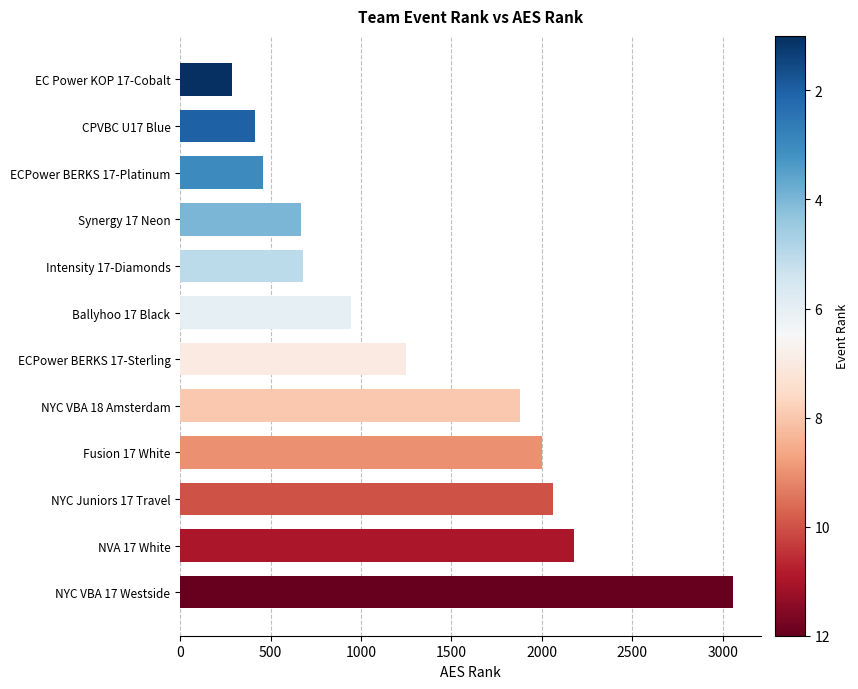

What is the average value?

1323